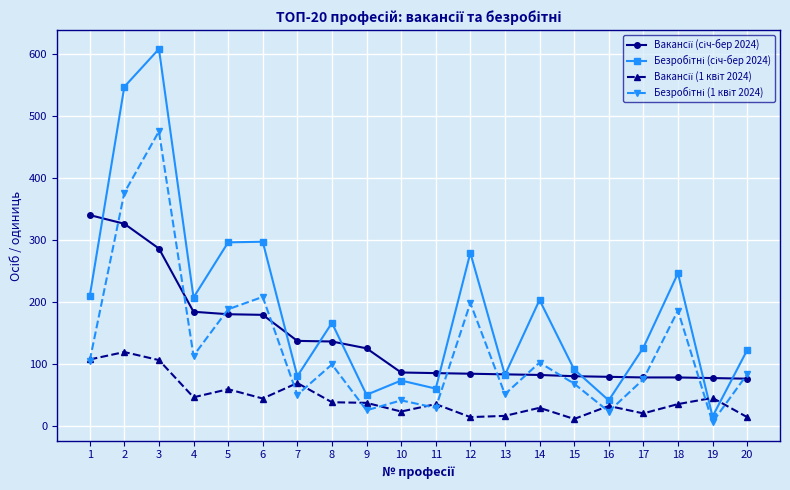

How many distinct data groups are displayed?

4